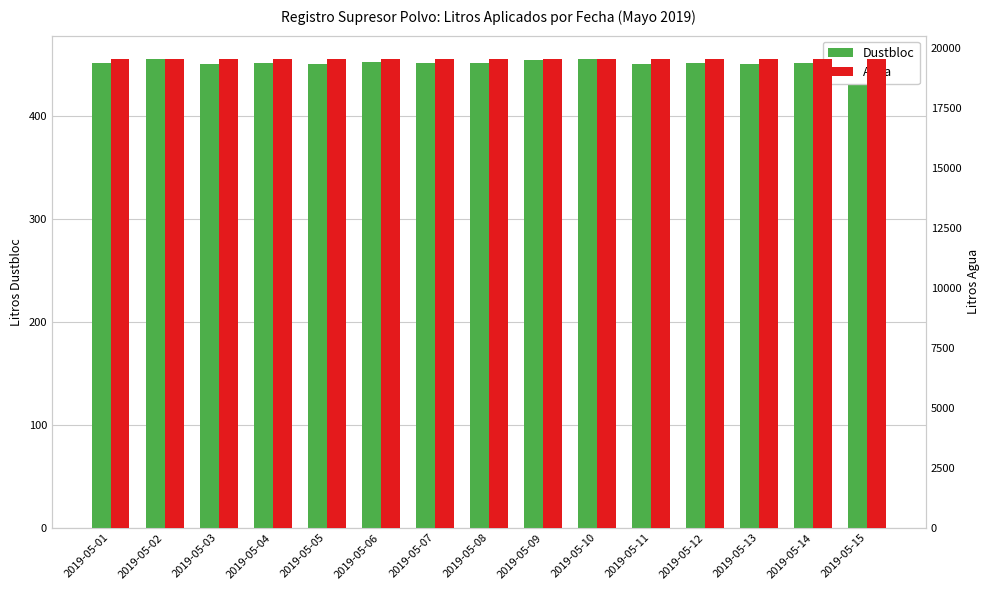

List the series in order of their peak value, highest first.

Agua, Dustbloc